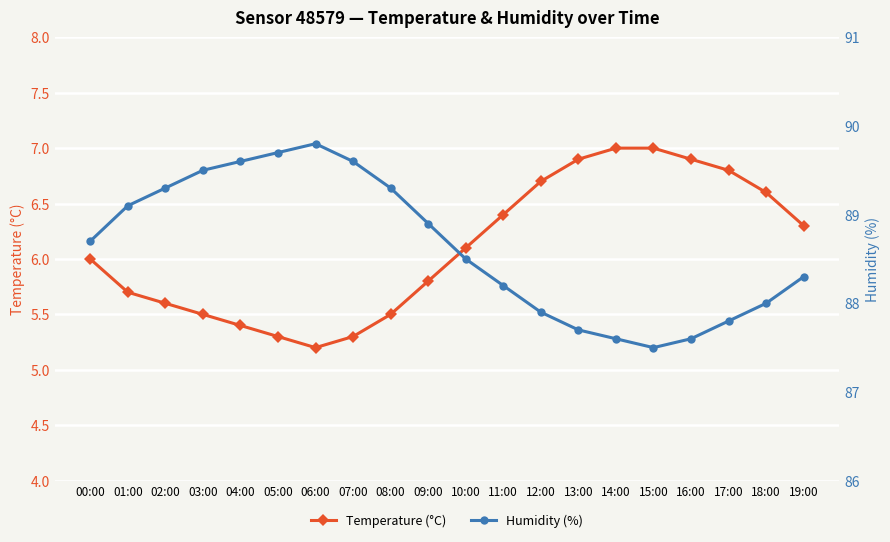

How many interior local peaks does the Humidity (%) series have?

1